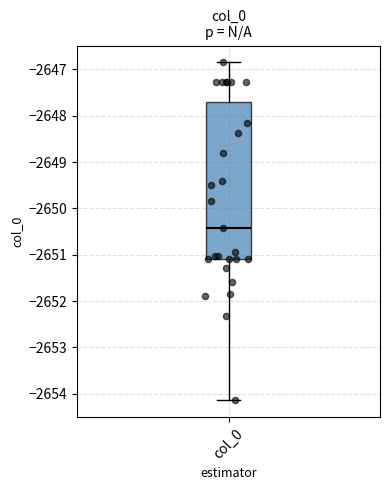

Transcribe this box plot: give where the median line is, the range the box spans, and where the two whiskers end, as read against the y-axis. The values are not printed on the chart, so give them approximately, as read against the axis.

median -2650.4, box -2651.1 to -2647.7, whiskers -2654.1 to -2646.8